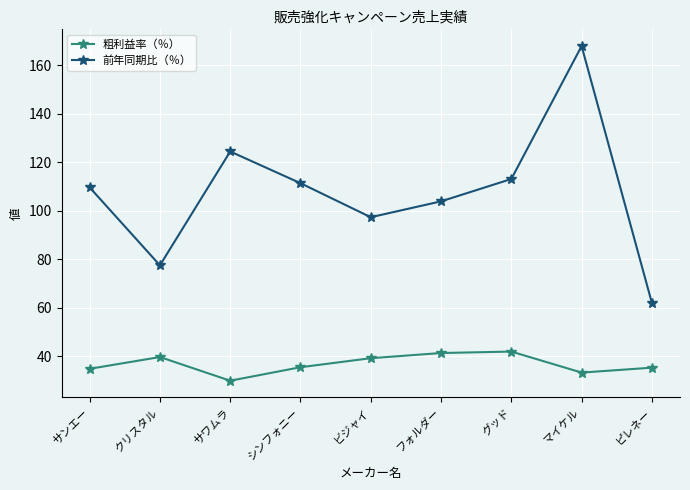

True or false: 粗利益率（％） has more than 0 points higher than both neighbors.

True